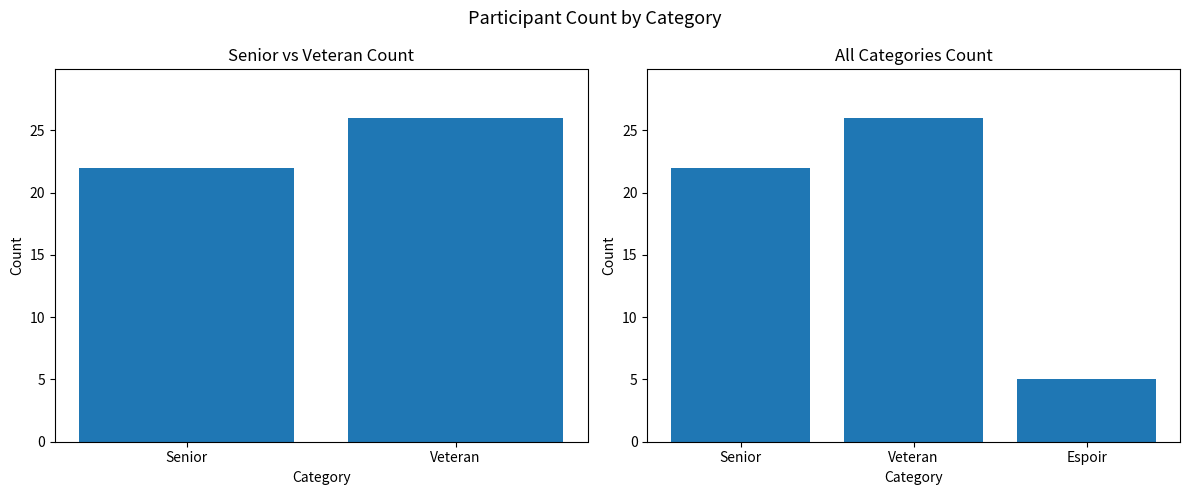

Are the bars grouped side by side (vs. stacked)?

No